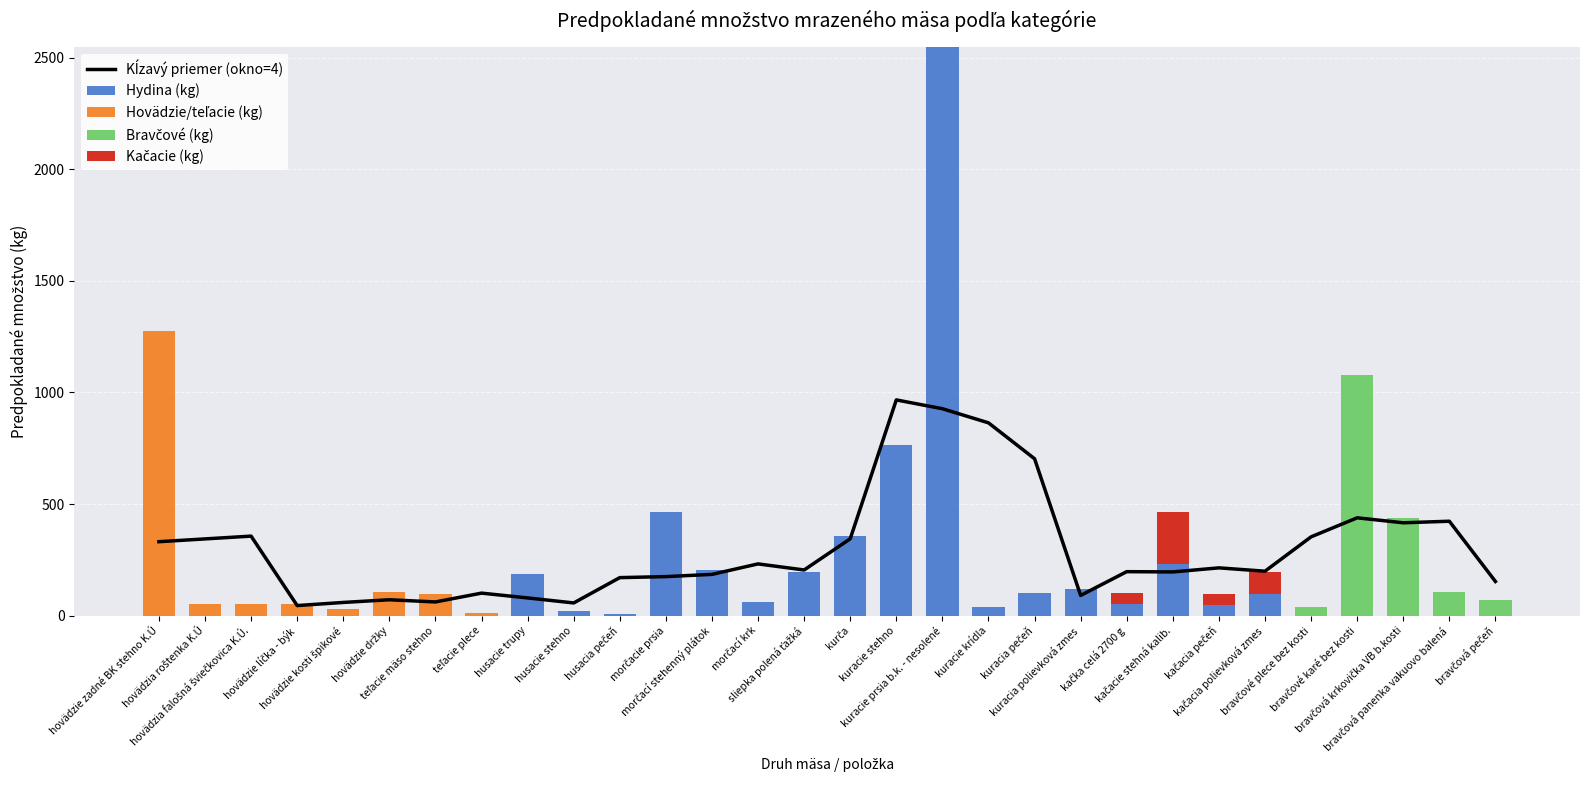

What is the difference between the maximum and minimum values in the Hydina (kg) series?

2550.0